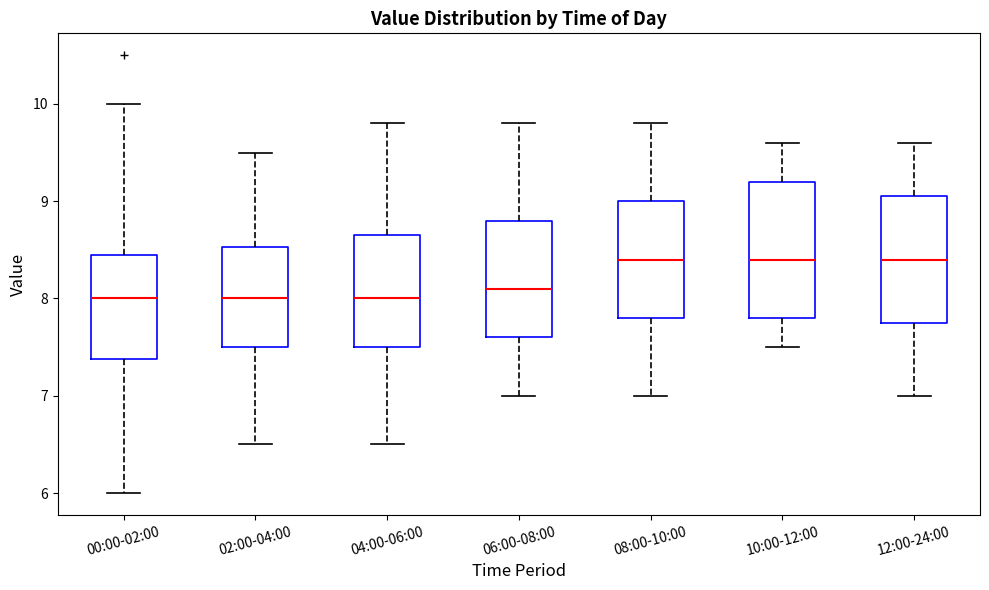

Where does the median line of the box for 00:00-02:00 sit on the y-axis? The values are not printed on the chart, so give them approximately, as read against the axis.

8.0